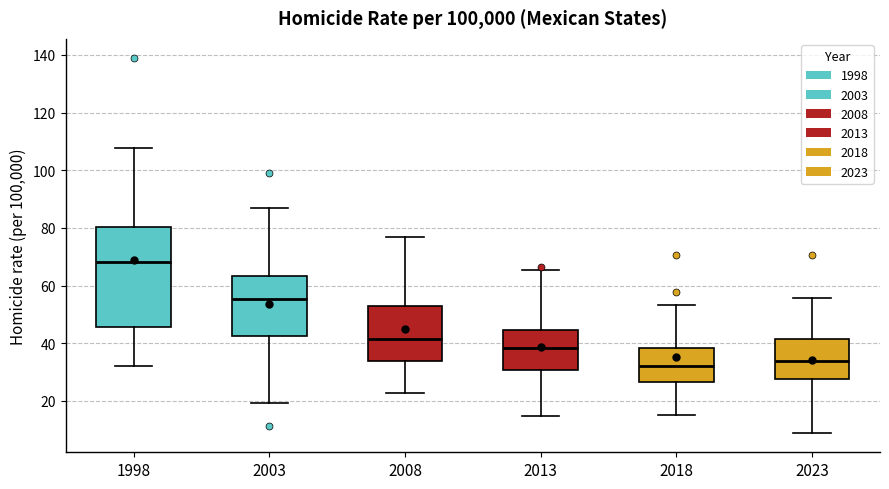

Reading left to right, read every box against the y-axis: the position of its median line, the range the box covers, and the ends of its whiskers. The values are not printed on the chart, so give them approximately, as read against the axis.

1998: median 68, box 46 to 80, whiskers 32 to 108
2003: median 56, box 42 to 64, whiskers 20 to 88
2008: median 42, box 34 to 52, whiskers 22 to 76
2013: median 38, box 30 to 44, whiskers 14 to 66
2018: median 32, box 26 to 38, whiskers 16 to 54
2023: median 34, box 28 to 42, whiskers 8 to 56